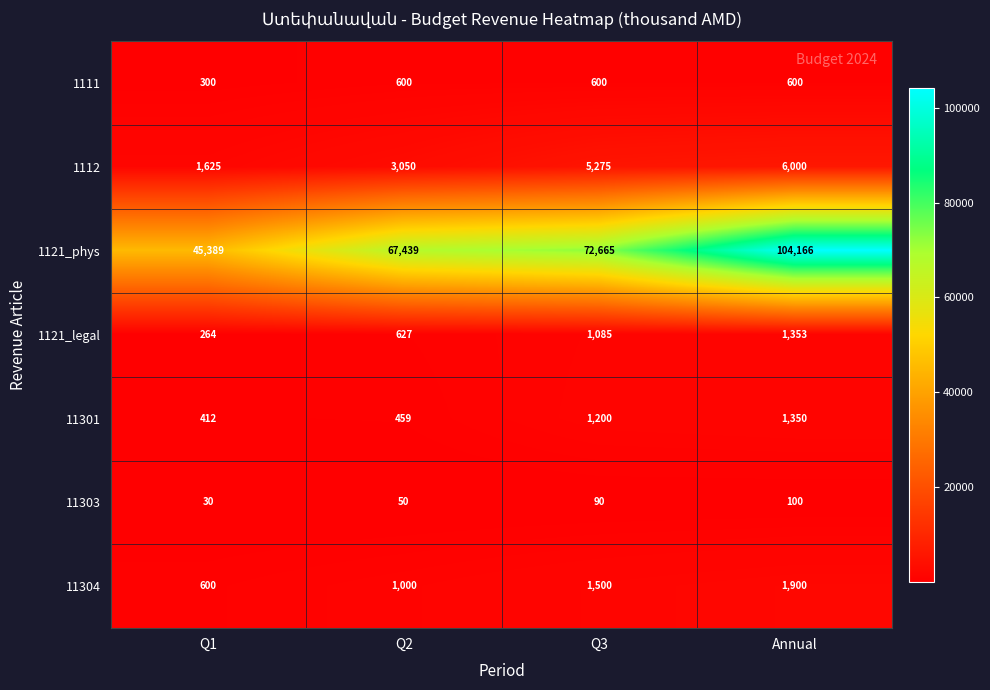

Rank the series at Annual from highest to lowest value.

1121_phys, 1112, 11304, 1121_legal, 11301, 1111, 11303